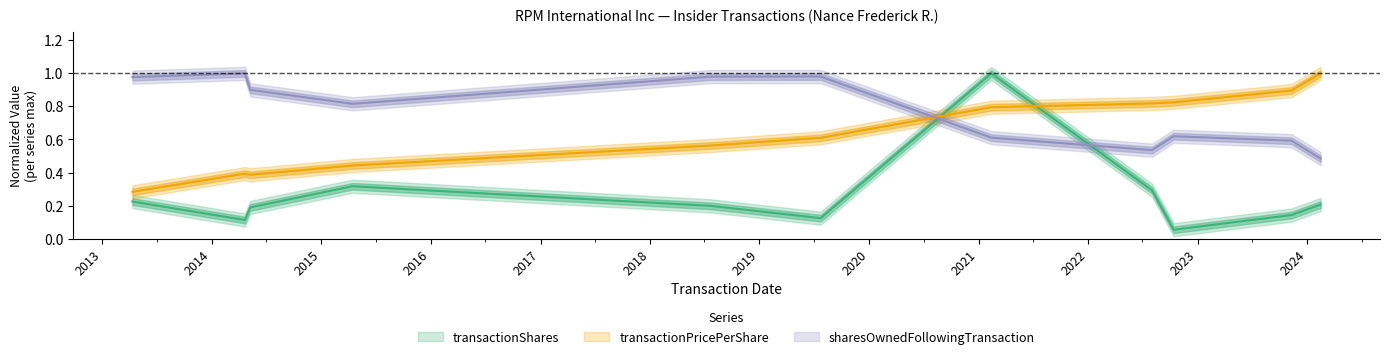

True or false: sharesOwnedFollowingTransaction has a value of 1.7 at 2014-04-21.

False